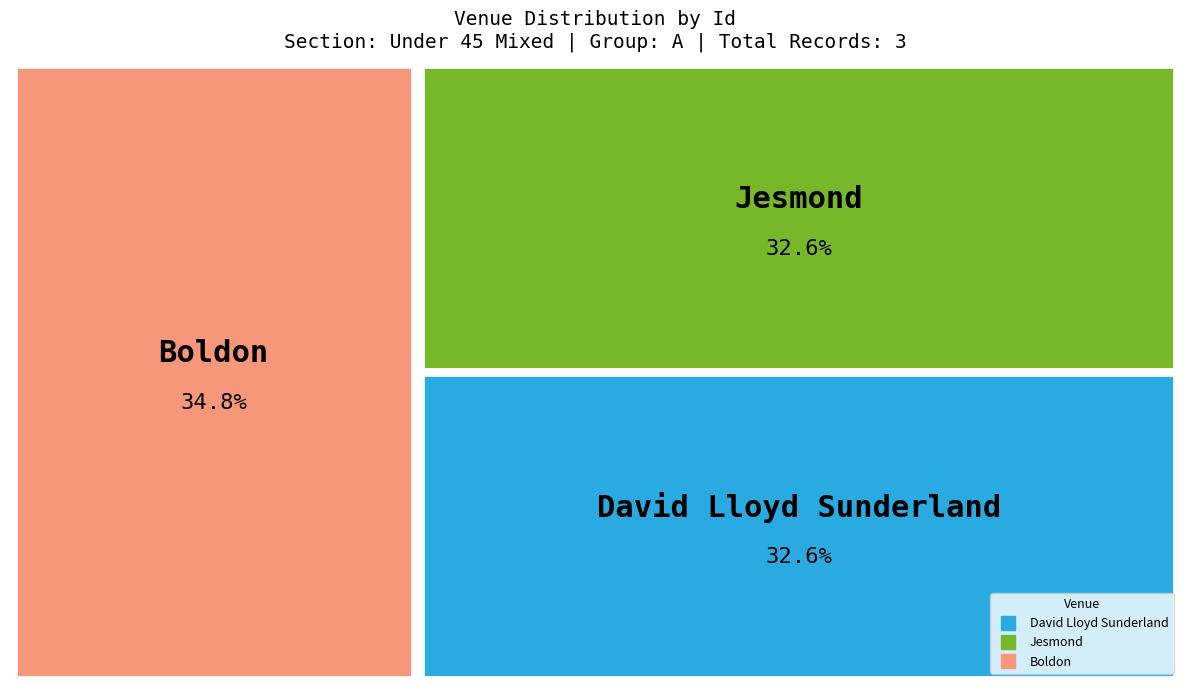

What percentage is NOT represented by David Lloyd Sunderland?

67.4%